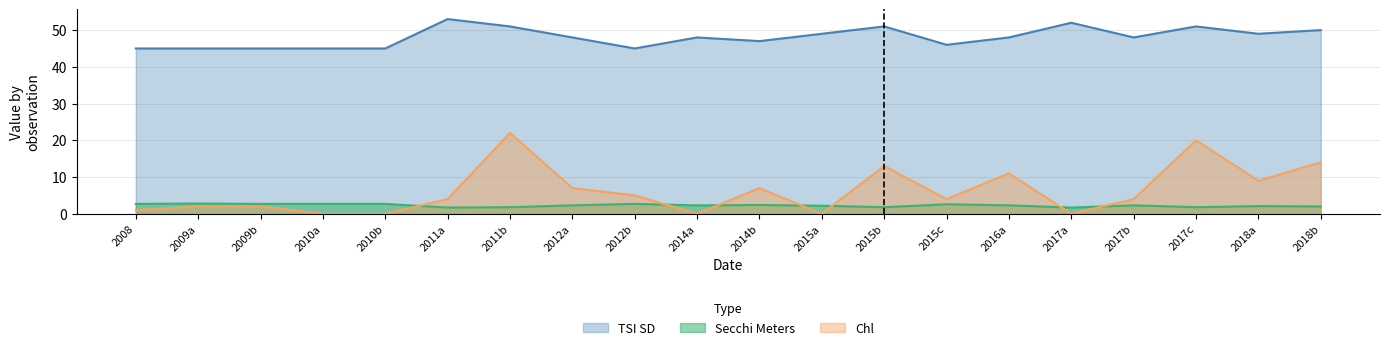

True or false: secchi_meters and tsi_sd intersect in this chart.

False